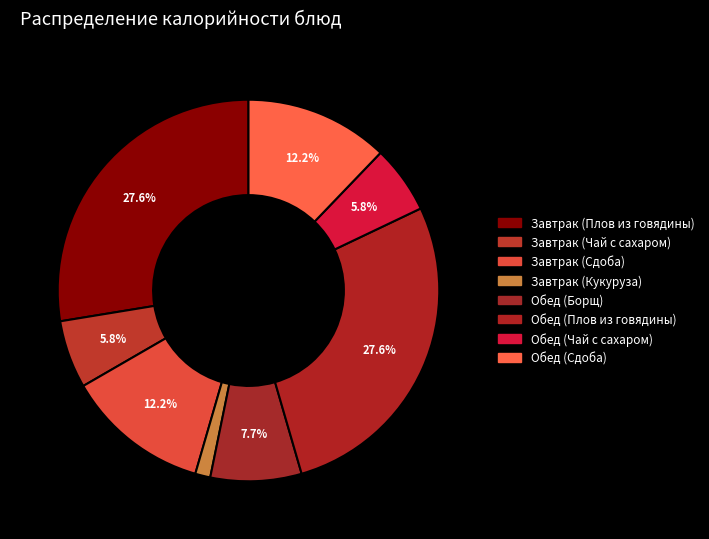

The Завтрак (Сдоба) slice represents 12% of the pie. True or false?

True